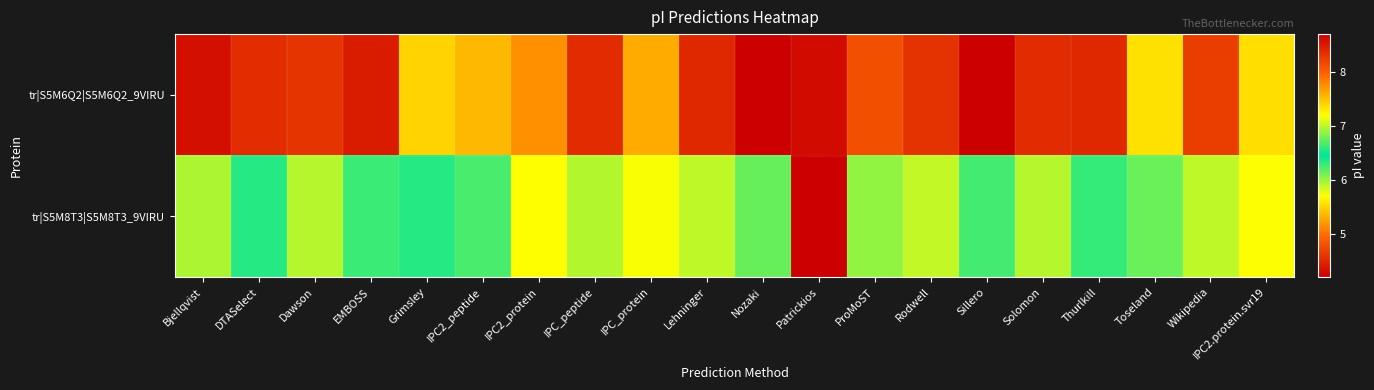

Reading left to right, what are all the values shown in this chart?

tr|S5M6Q2|S5M6Q2_9VIRU: Bjellqvist=8.6	DTASelect=8.4	Dawson=8.3	EMBOSS=8.5	Grimsley=7.4	IPC2_peptide=7.5	IPC2_protein=7.7	IPC_peptide=8.4	IPC_protein=7.6	Lehninger=8.4	Nozaki=8.7	Patrickios=4.3	ProMoST=8.1	Rodwell=8.3	Sillero=8.7	Solomon=8.4	Thurlkill=8.4	Toseland=7.3	Wikipedia=8.2	IPC2.protein.svr19=7.4
tr|S5M8T3|S5M8T3_9VIRU: Bjellqvist=5.9	DTASelect=6.3	Dawson=5.9	EMBOSS=6.3	Grimsley=6.3	IPC2_peptide=6.2	IPC2_protein=5.7	IPC_peptide=5.9	IPC_protein=5.7	Lehninger=5.9	Nozaki=6.1	Patrickios=4.2	ProMoST=6.0	Rodwell=5.9	Sillero=6.2	Solomon=5.9	Thurlkill=6.3	Toseland=6.1	Wikipedia=5.9	IPC2.protein.svr19=5.7